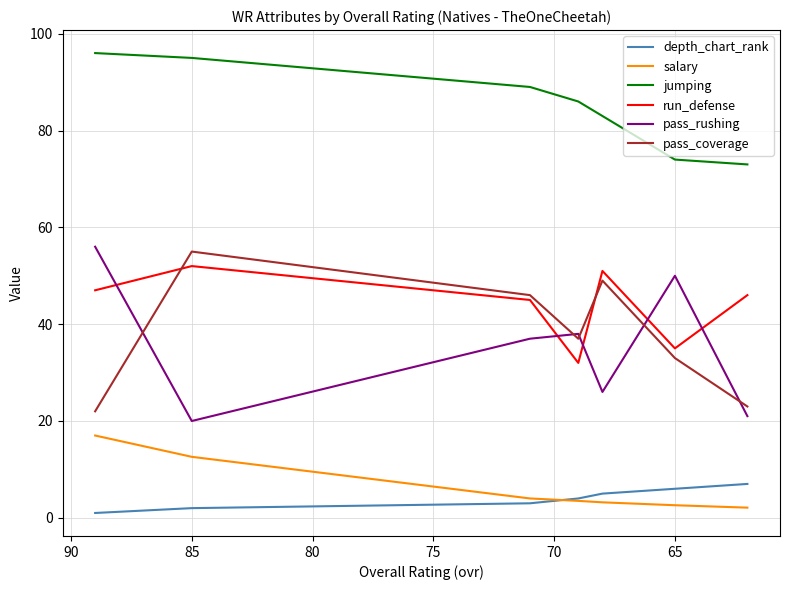

How many values in the run_defense series exceed 46?

3